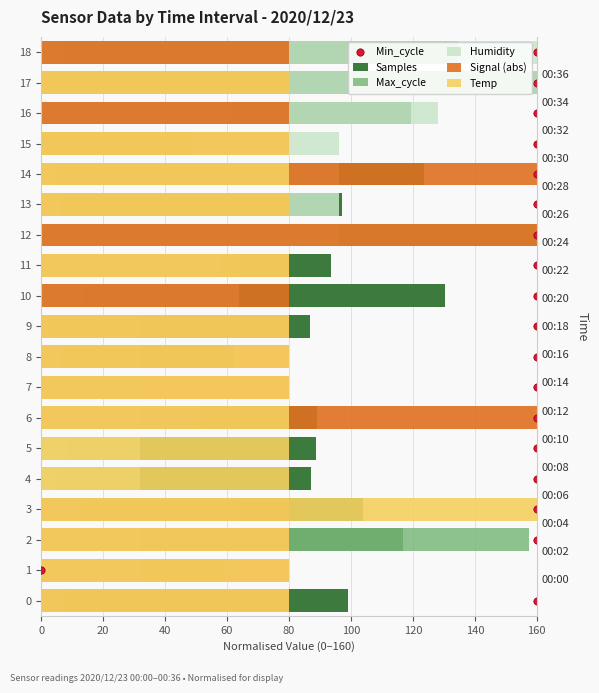

What are all the series names shown in the legend?

Samples, Max_cycle, Humidity, Signal (abs), Temp, Min_cycle